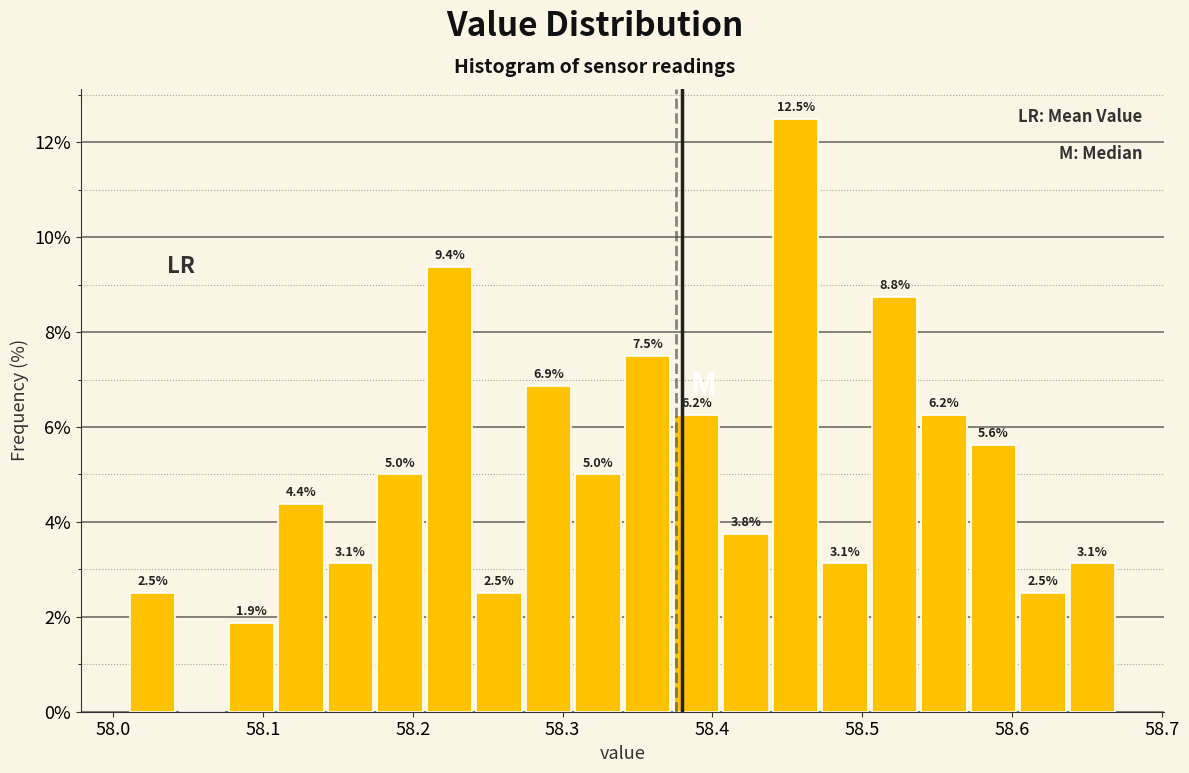

Read against the x-axis, roughly where is the centre of the tallest bar?

58.46